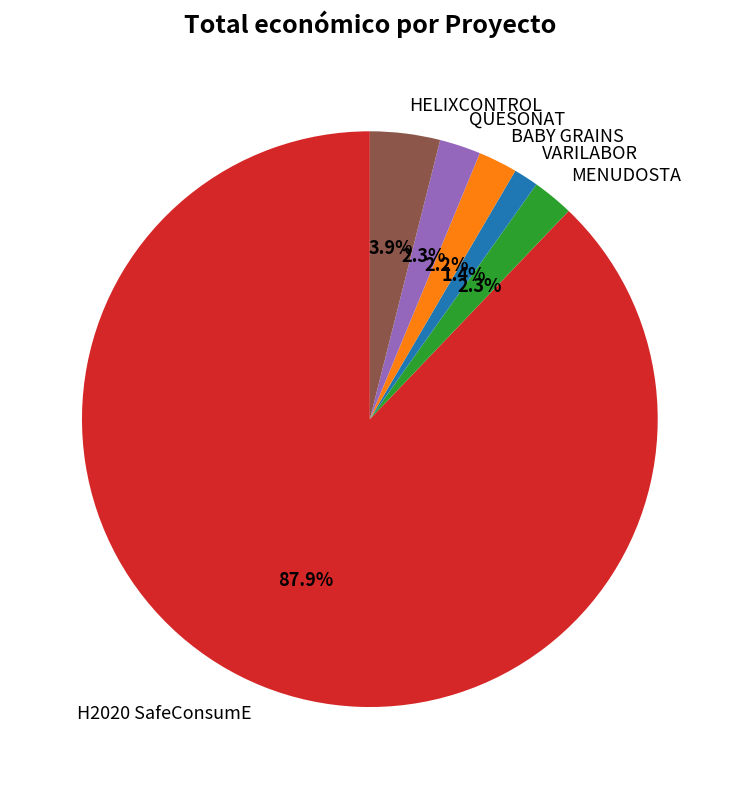

How many segments does this pie chart have?

6